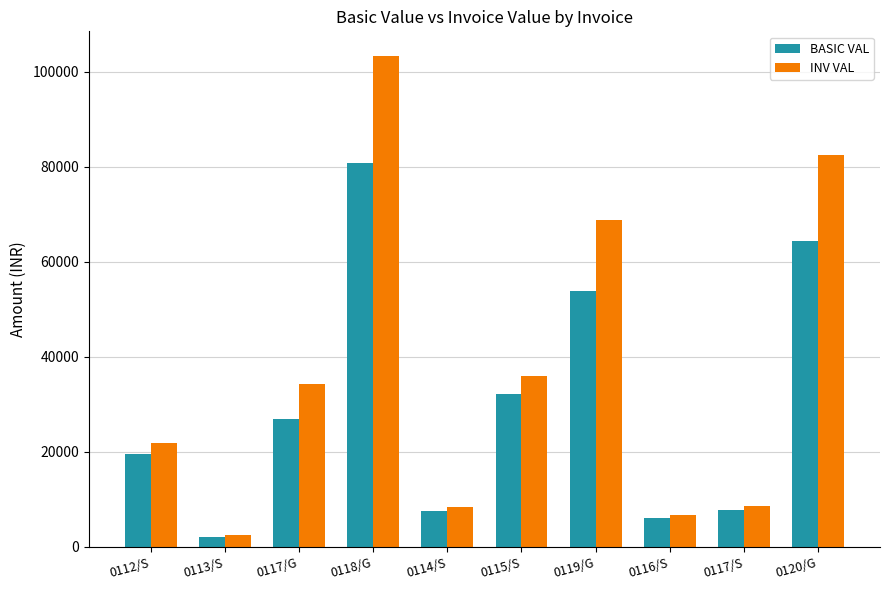

How many series are shown in this chart?

2